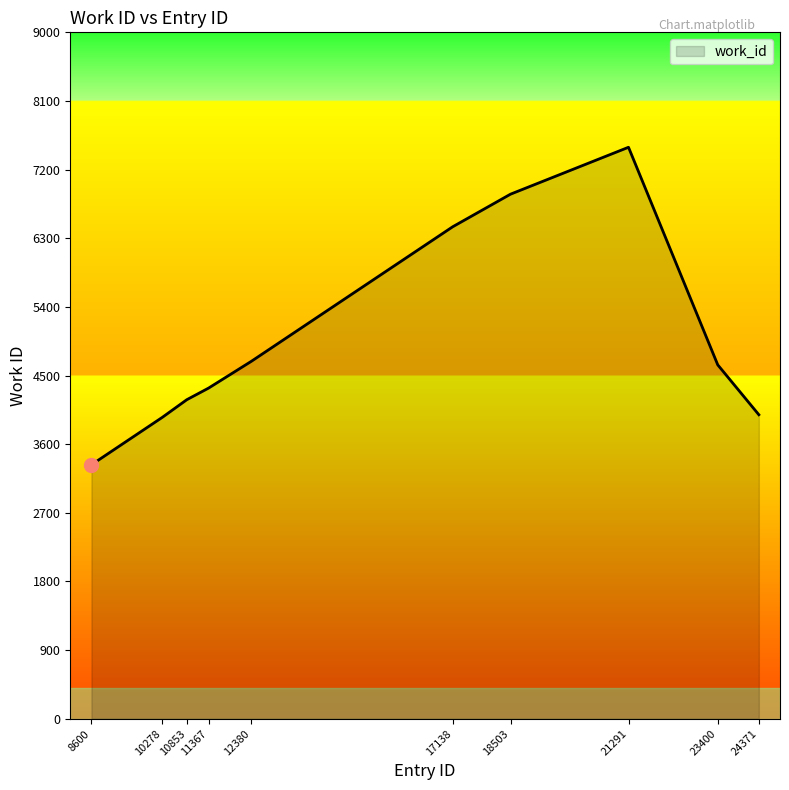

How many values are below 4640?

5